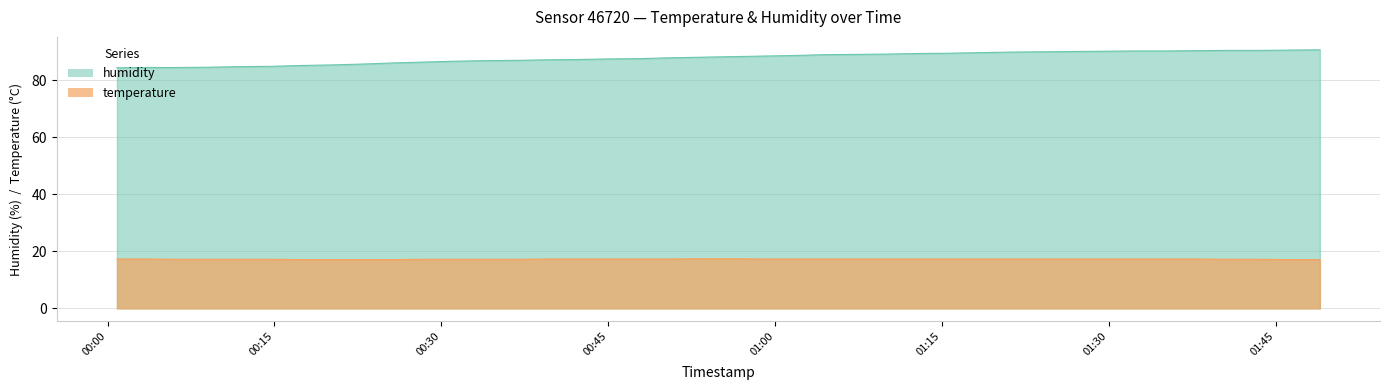

True or false: humidity and temperature intersect in this chart.

False